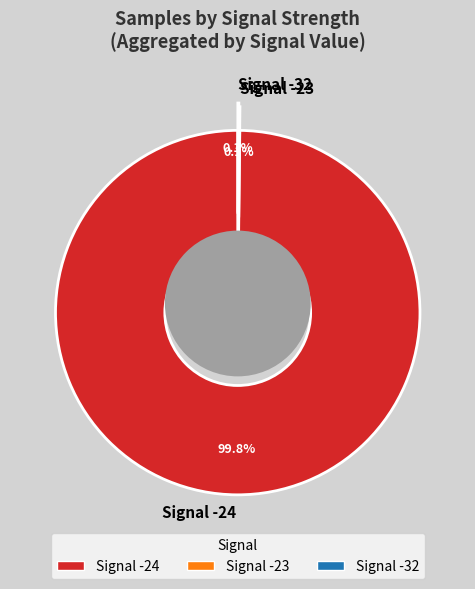

Which slice is the largest?

-24